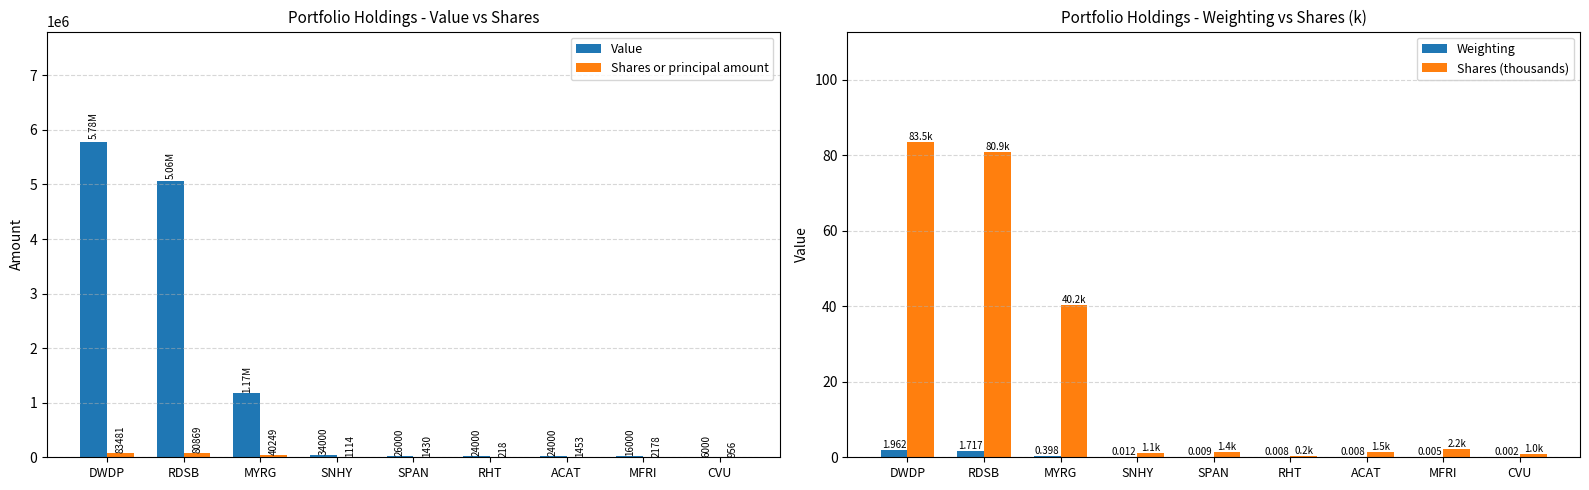

Where is Weighting nearest to the value 0?

CVU